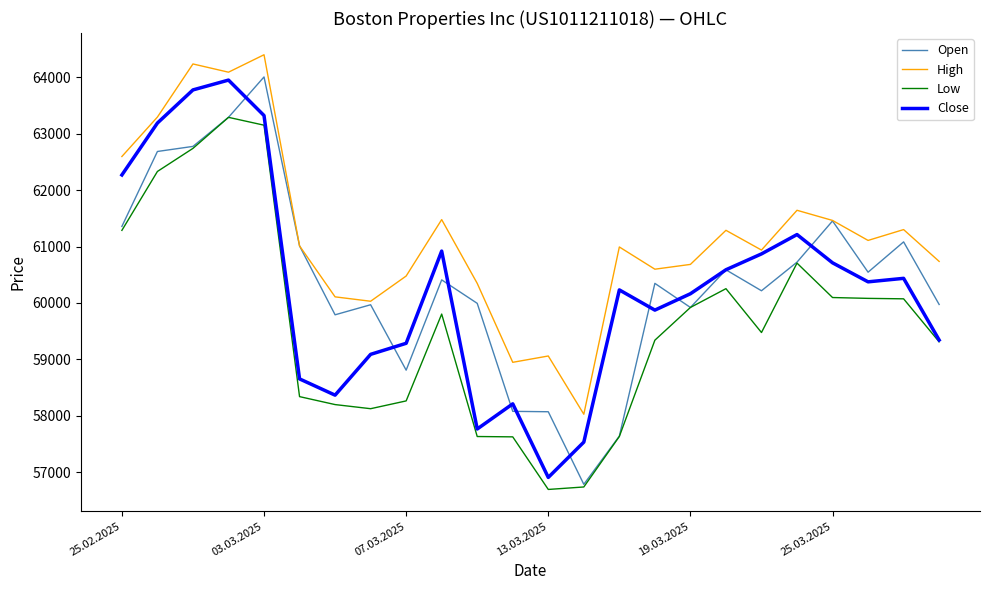

True or false: Low and High cross at least once.

False